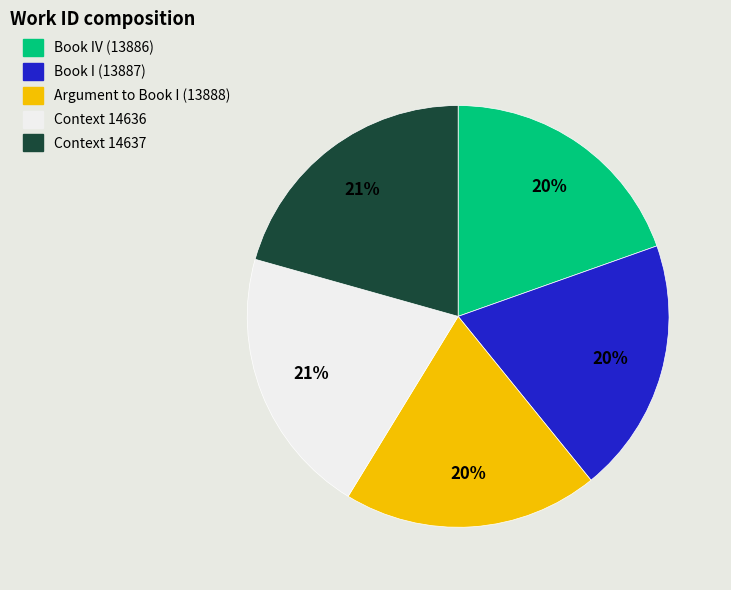

What is the ratio of the value at Book I (13887) to the value at Book IV (13886)?

1.0